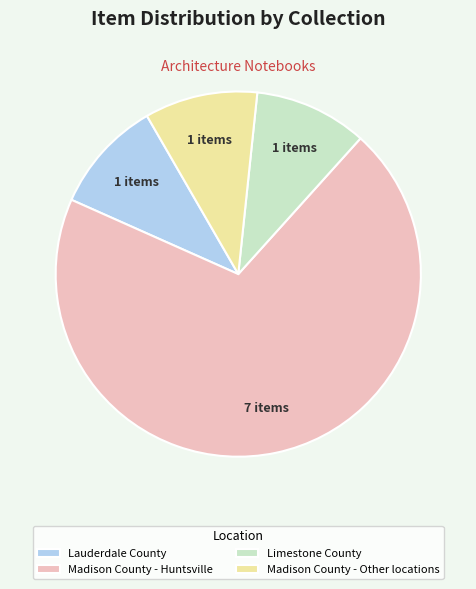

What is the largest slice in the pie chart?

Madison County - Huntsville